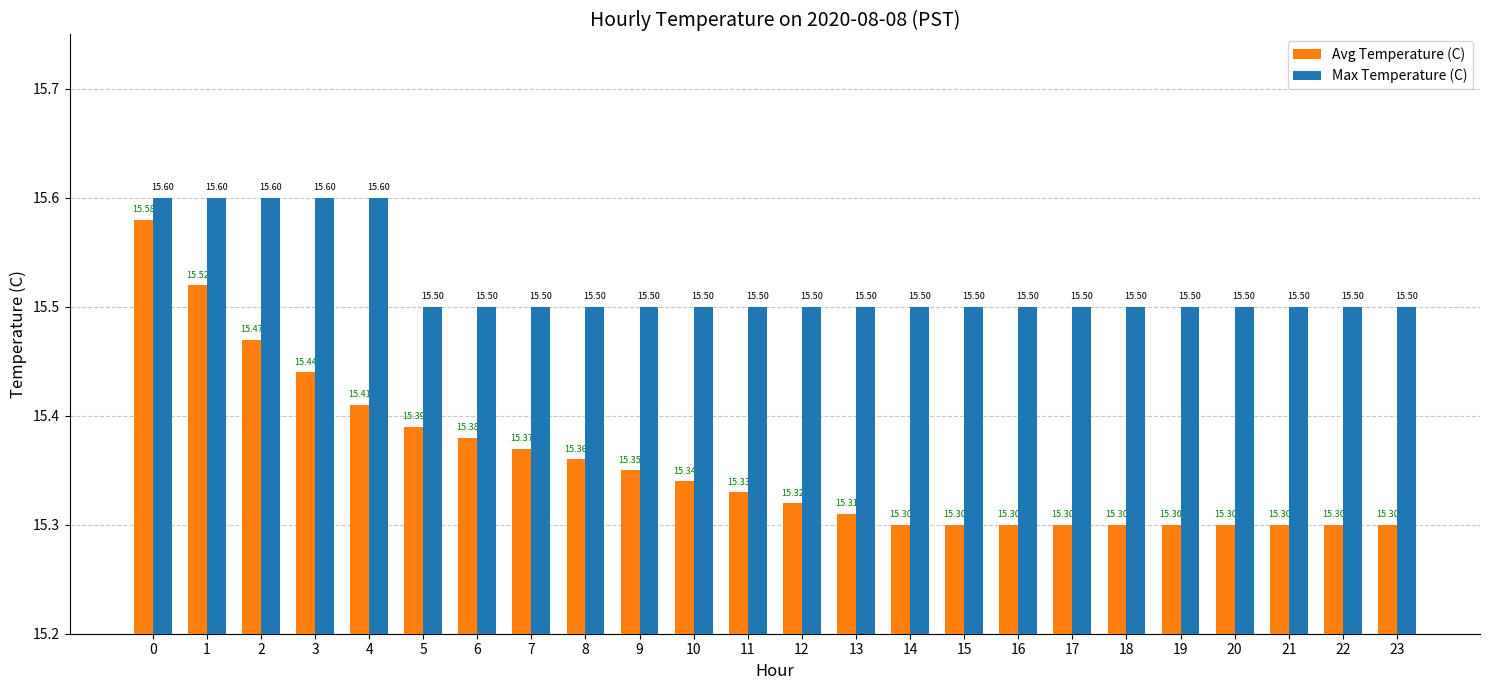

List the series in order of their peak value, highest first.

Max Temperature (C), Avg Temperature (C)